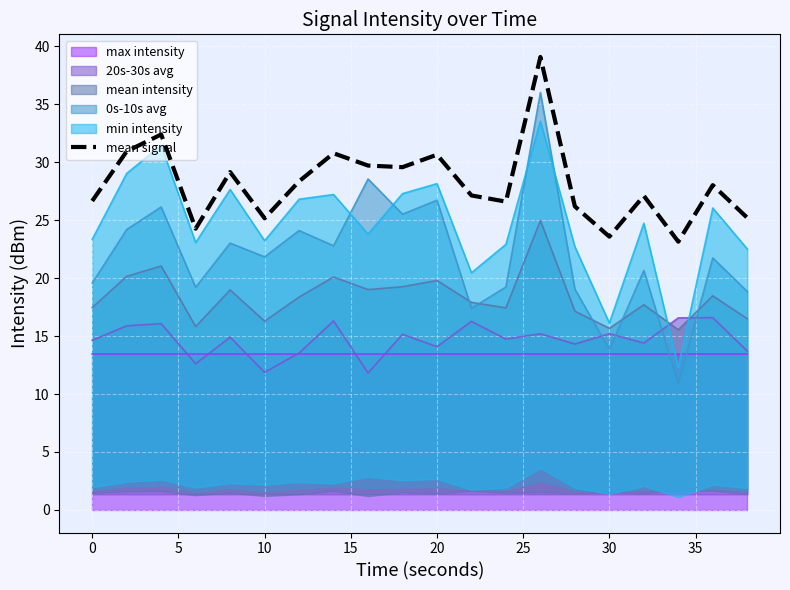

How many values are below 28?

10